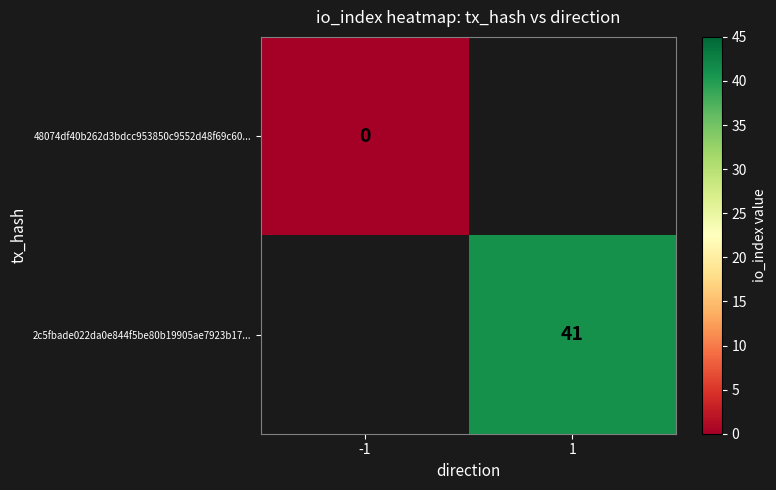

The value of 2c5fbade022da0e844f5be80b19905ae7923b17... at 1 is 41. True or false?

True